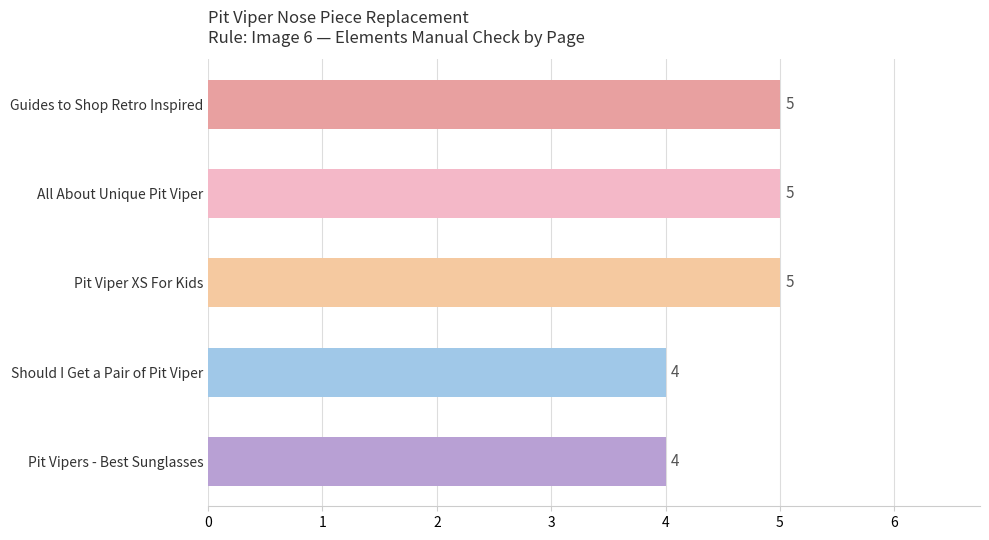

What is the minimum value shown in the chart?

4